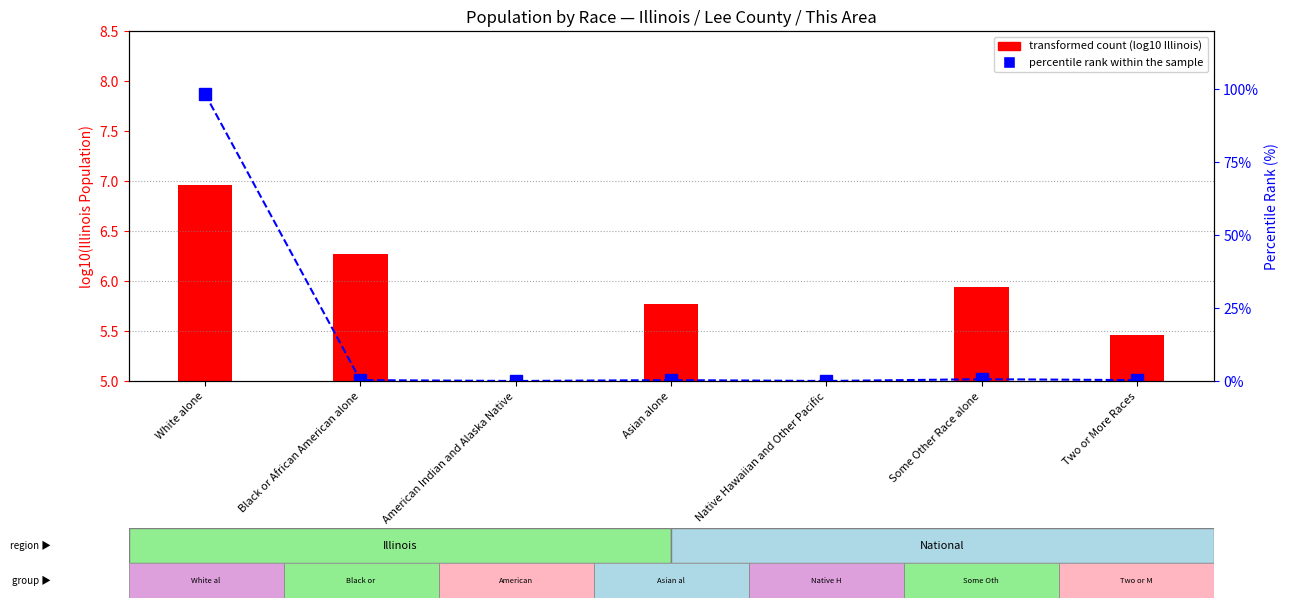

What is the value of the transformed count (log10 Illinois) bar at the 6th from the left?

5.9